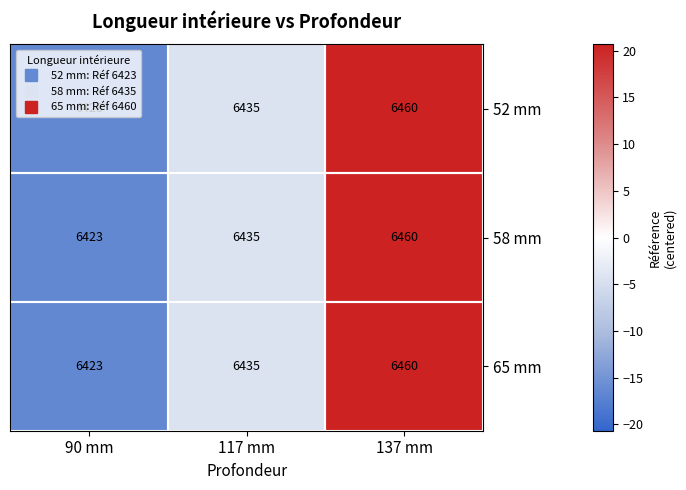

How many 65 mm values are between 6423 and 6460?

3